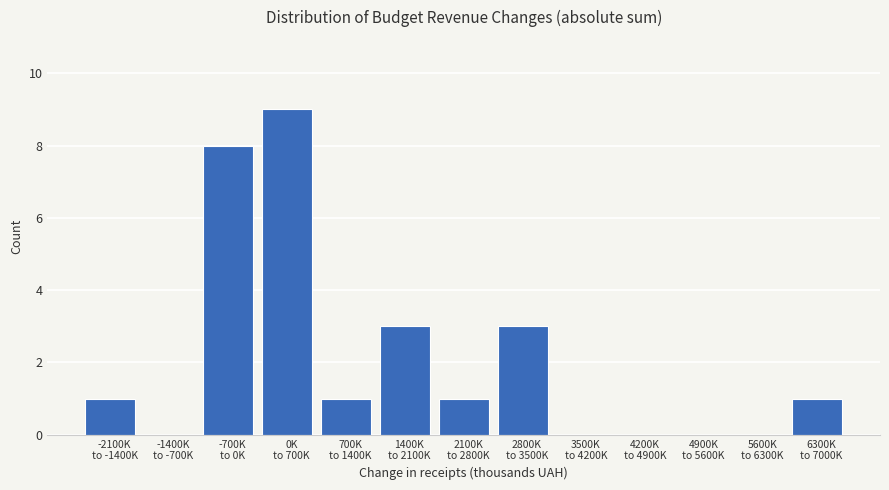

What is the sum of all values?

27